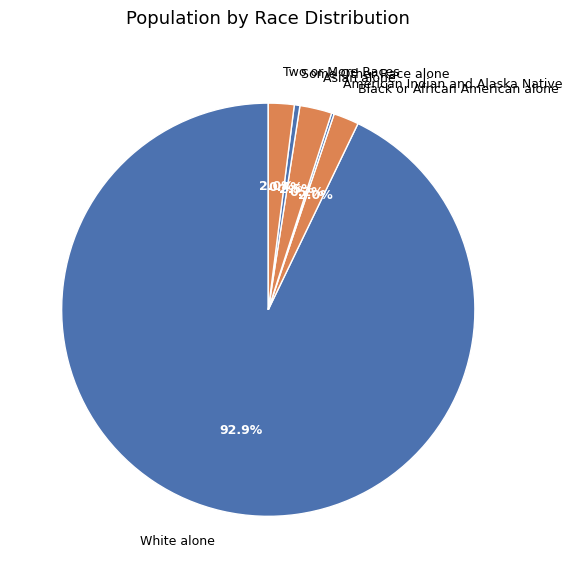

Which category has the biggest portion of the pie?

White alone